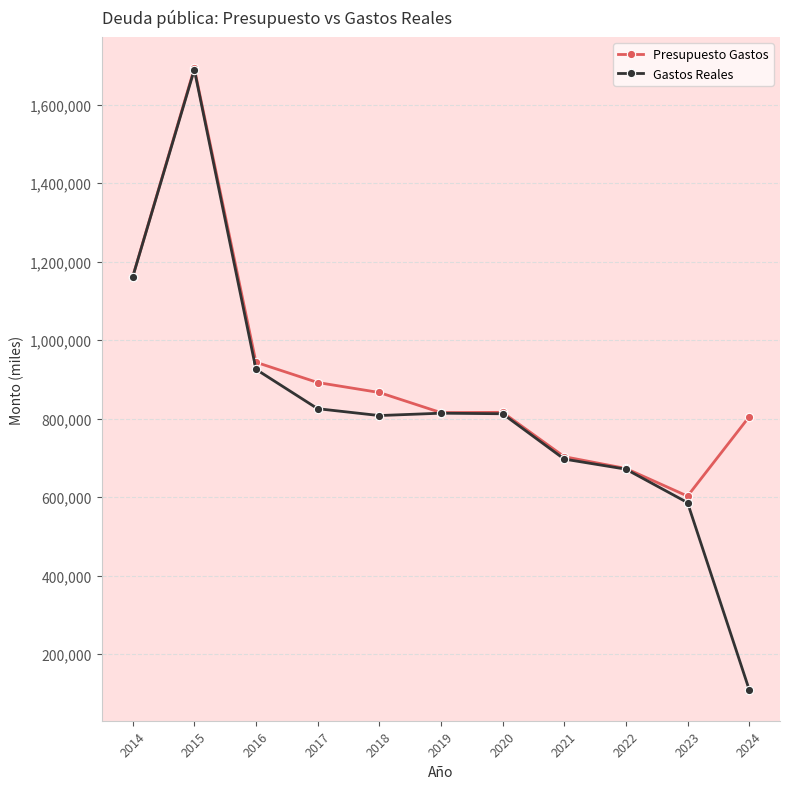

Where does the Presupuesto Gastos series first go above 815986?

2014